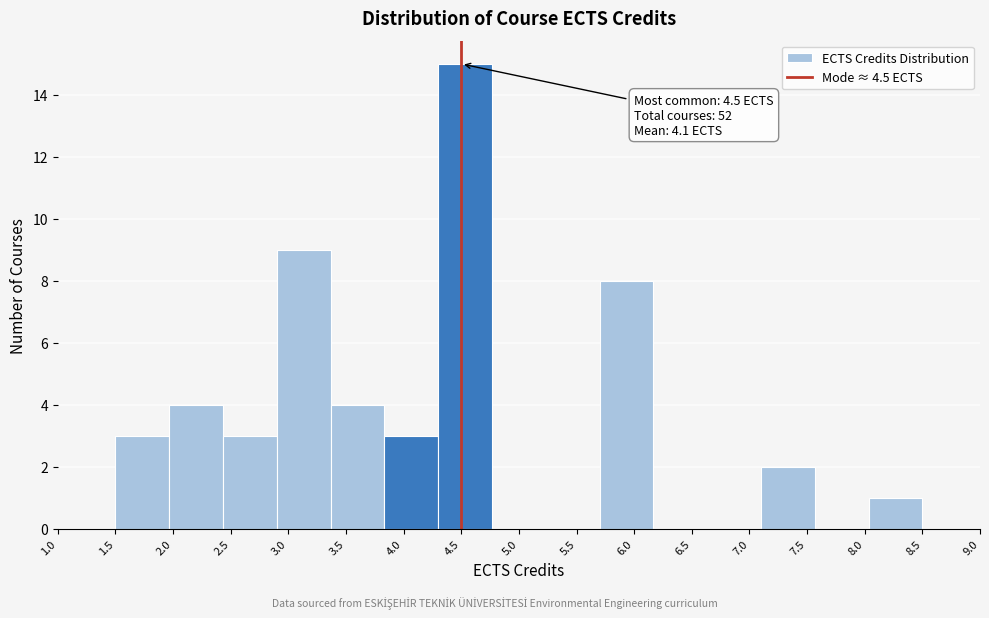

Which range on the x-axis has the tallest bar?

4.30 to 4.75